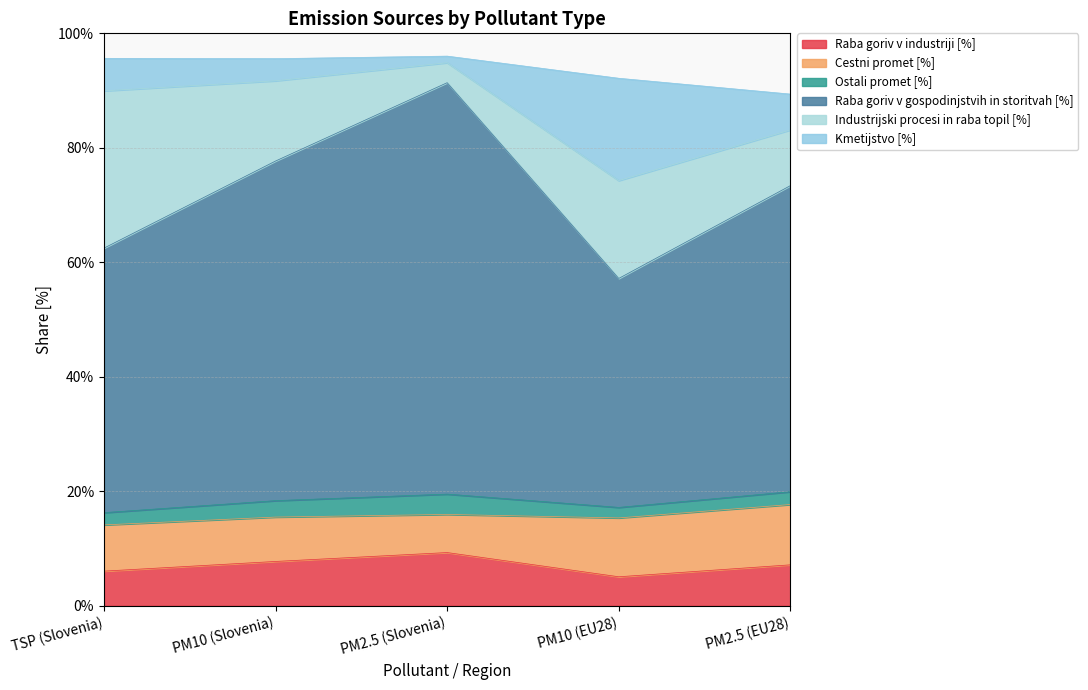

What is the value of the Industrijski procesi in raba topil [%] point at the 1st from the left?

27.5